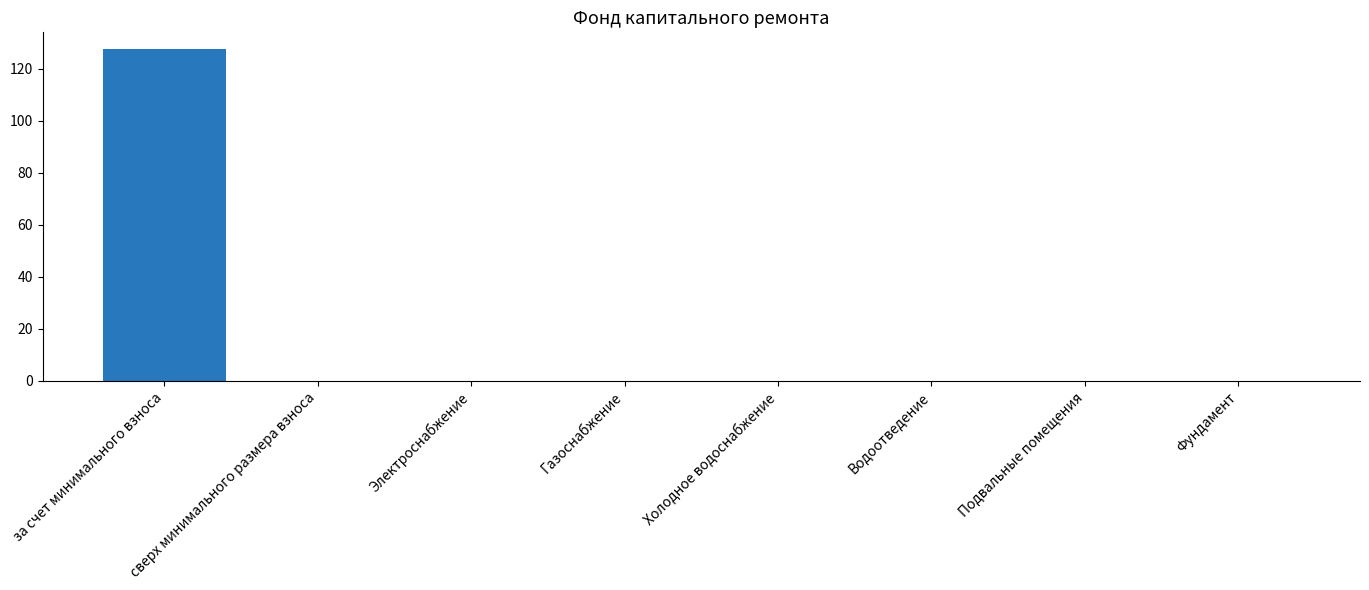

True or false: the data shows 0.0 at сверх минимального размера взноса.

True